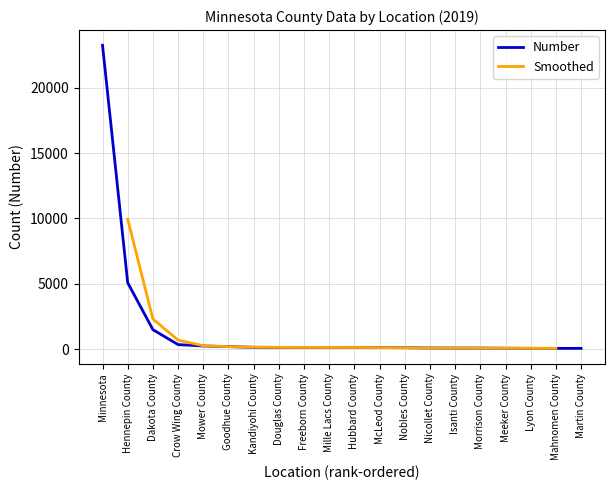

How many data points does each series have?

20